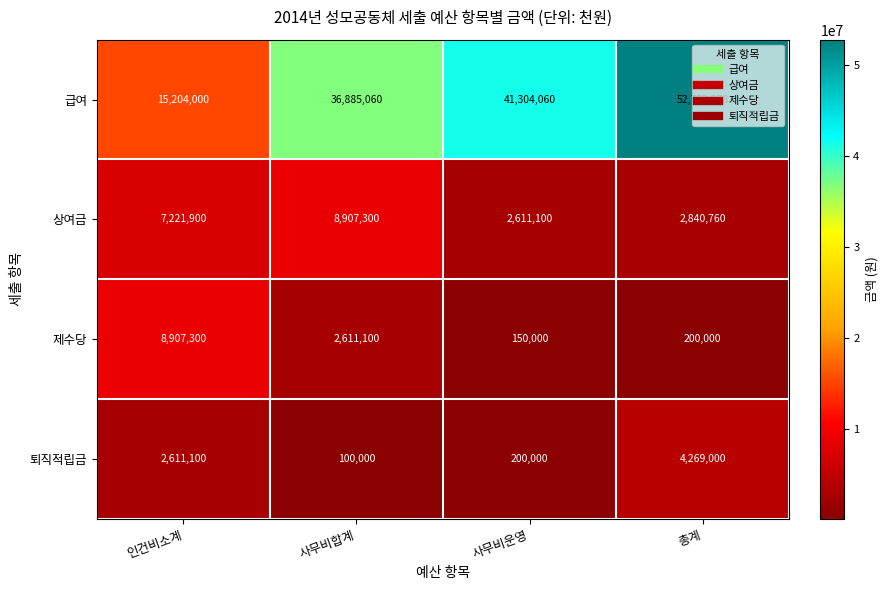

What is the minimum value shown in the chart?

100000